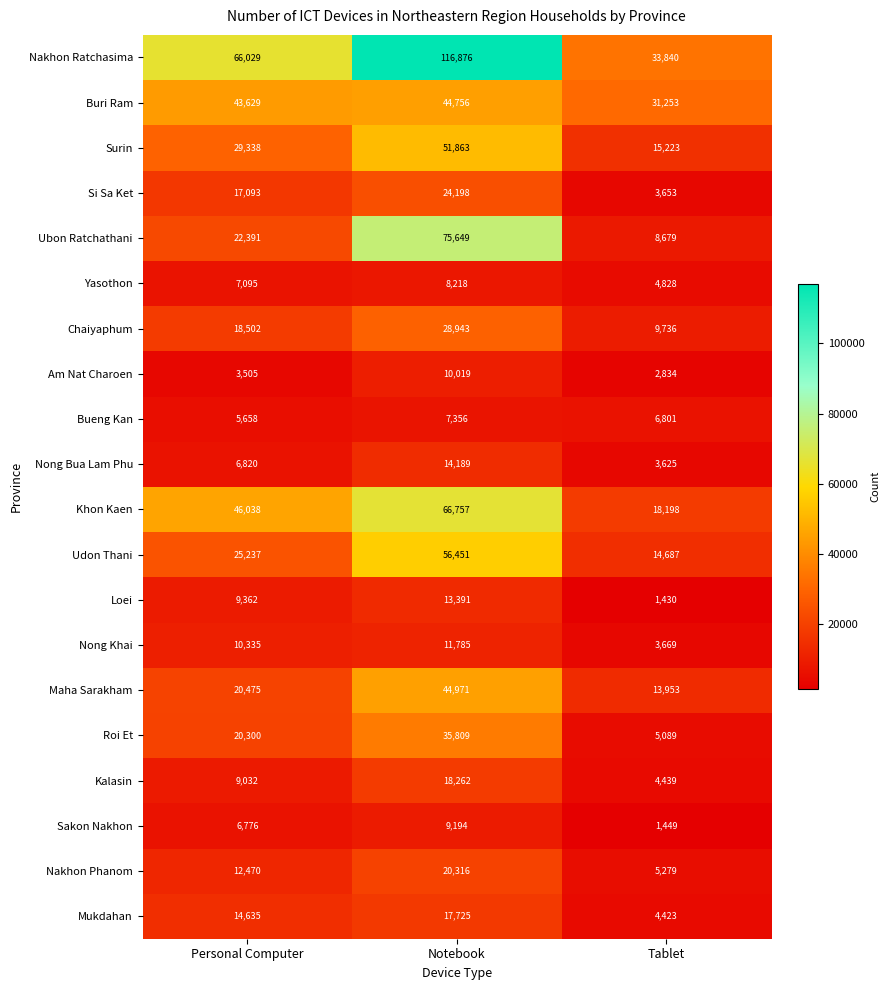

Rank the series by their maximum value, from lowest to highest.

Bueng Kan, Yasothon, Sakon Nakhon, Am Nat Charoen, Nong Khai, Loei, Nong Bua Lam Phu, Mukdahan, Kalasin, Nakhon Phanom, Si Sa Ket, Chaiyaphum, Roi Et, Buri Ram, Maha Sarakham, Surin, Udon Thani, Khon Kaen, Ubon Ratchathani, Nakhon Ratchasima